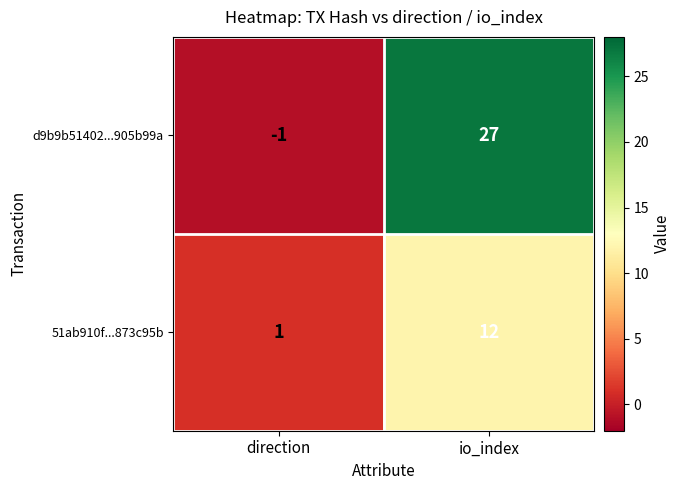

At which category is the sum across all series the highest?

io_index